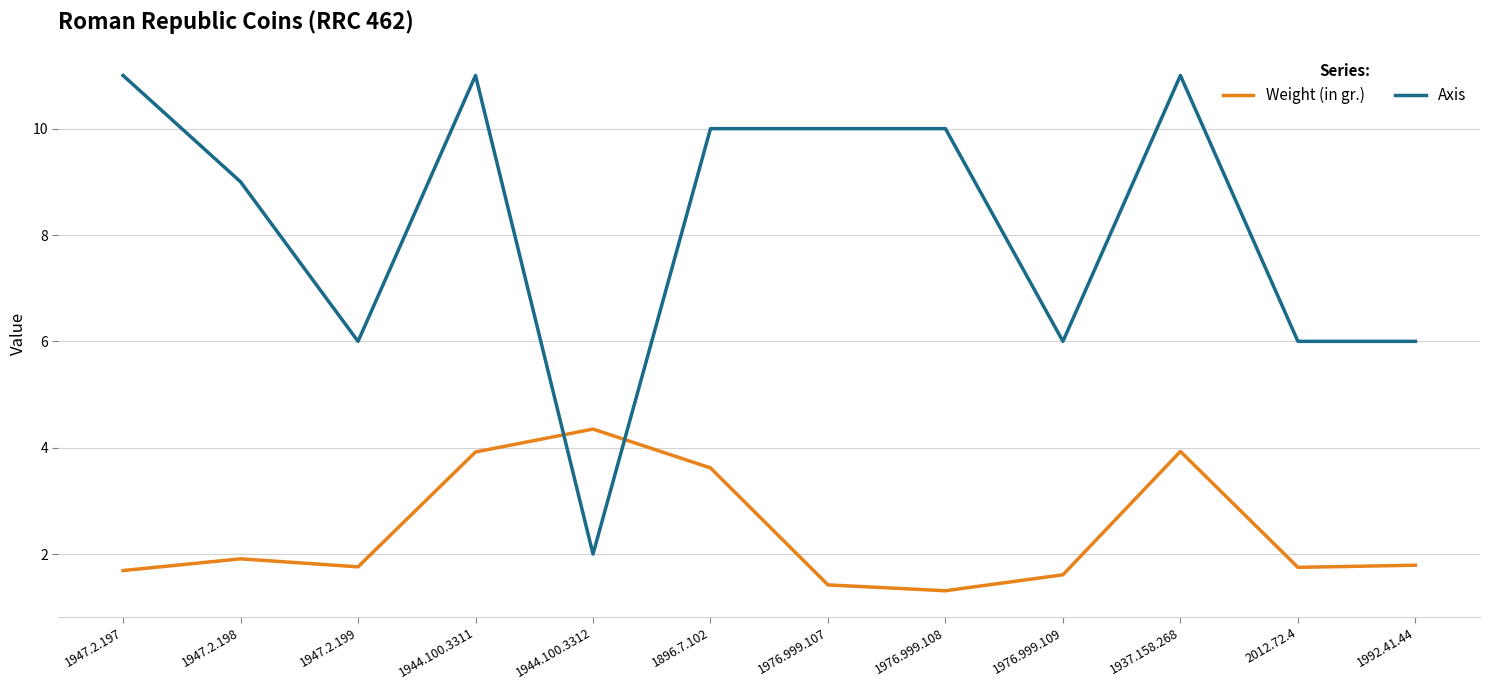

How many lines are shown in the chart?

2